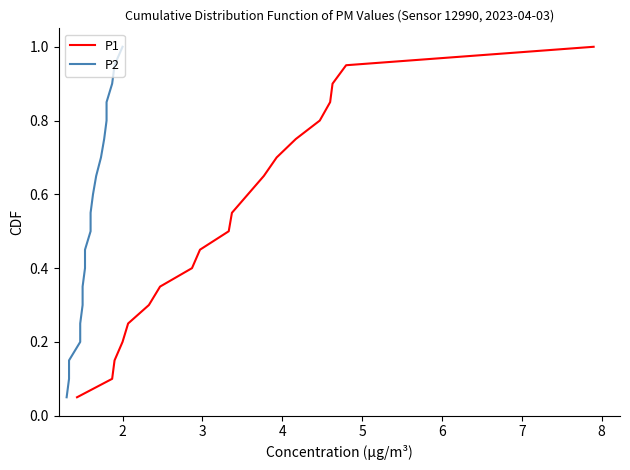

What is the lowest value of the P2 series?

0.1